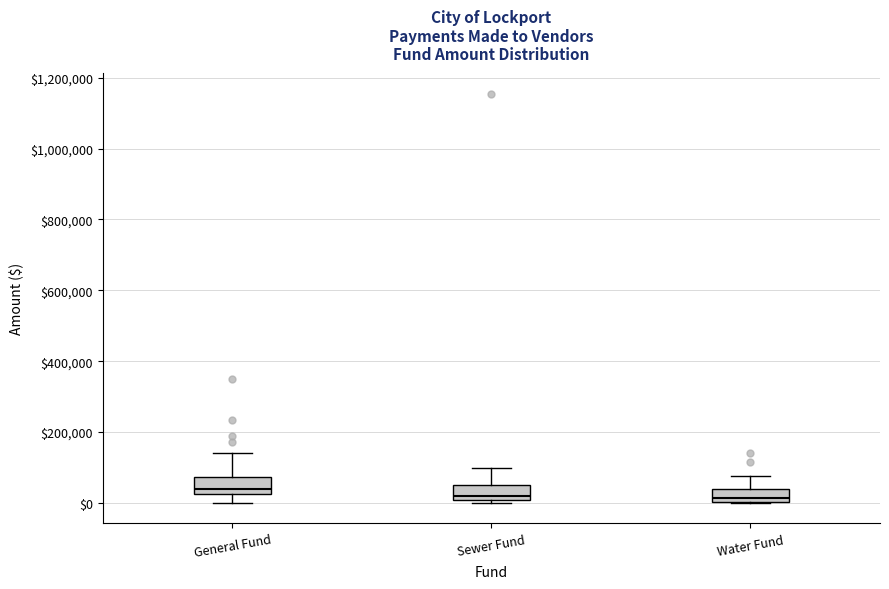

Where does the upper whisker of the box for Water Fund end on the y-axis? The values are not printed on the chart, so give them approximately, as read against the axis.

80000